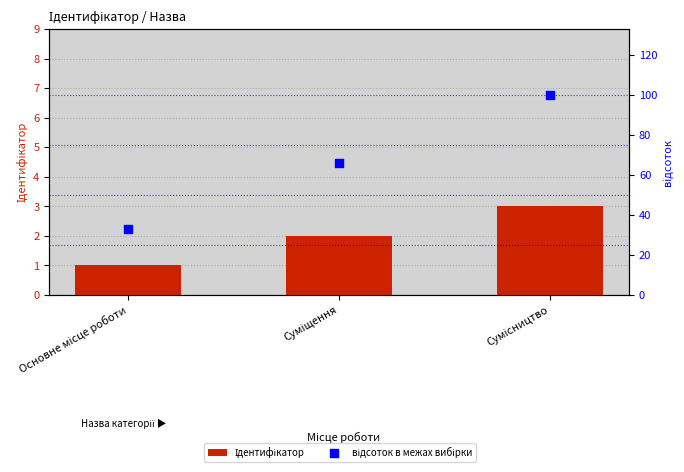

What is the total value across all series at Основне місце роботи?

34